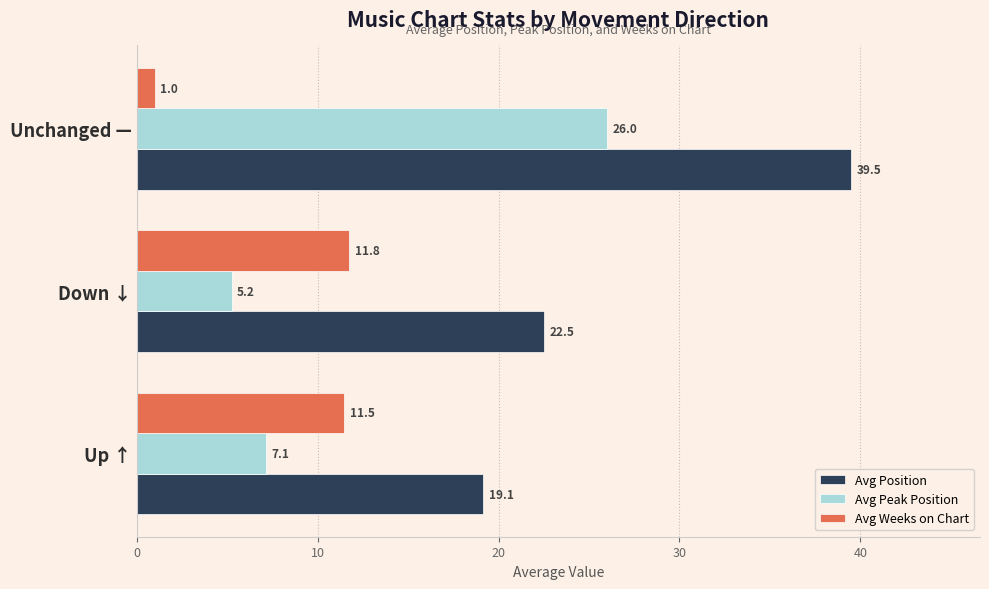

The Avg Position series shows 5.1 at Down ↓. True or false?

False